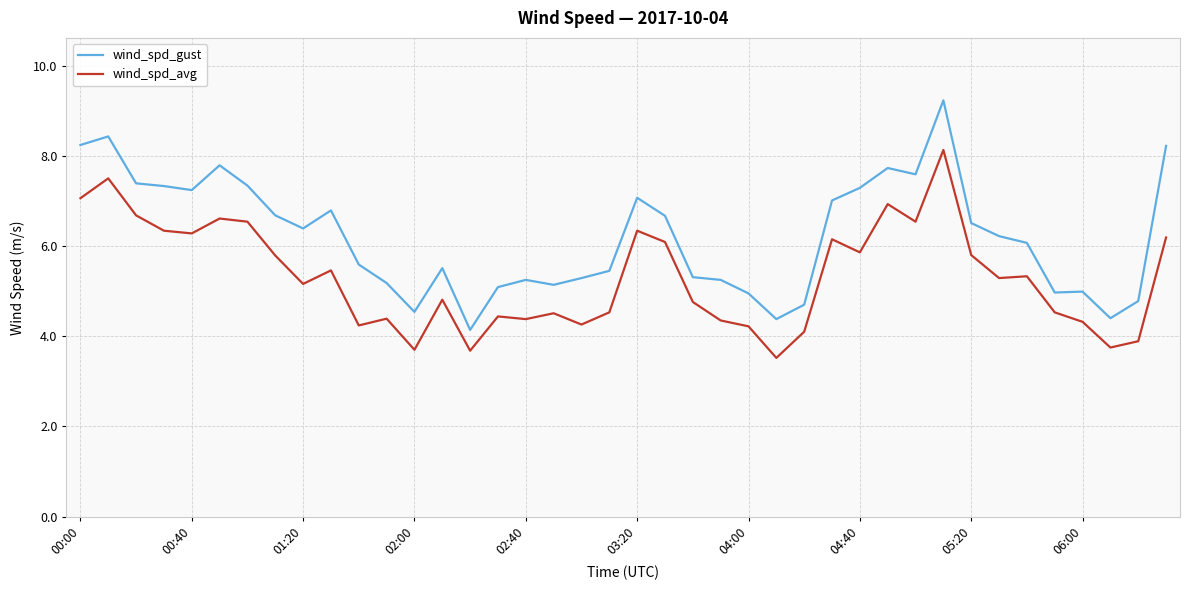

How many lines are shown in the chart?

2